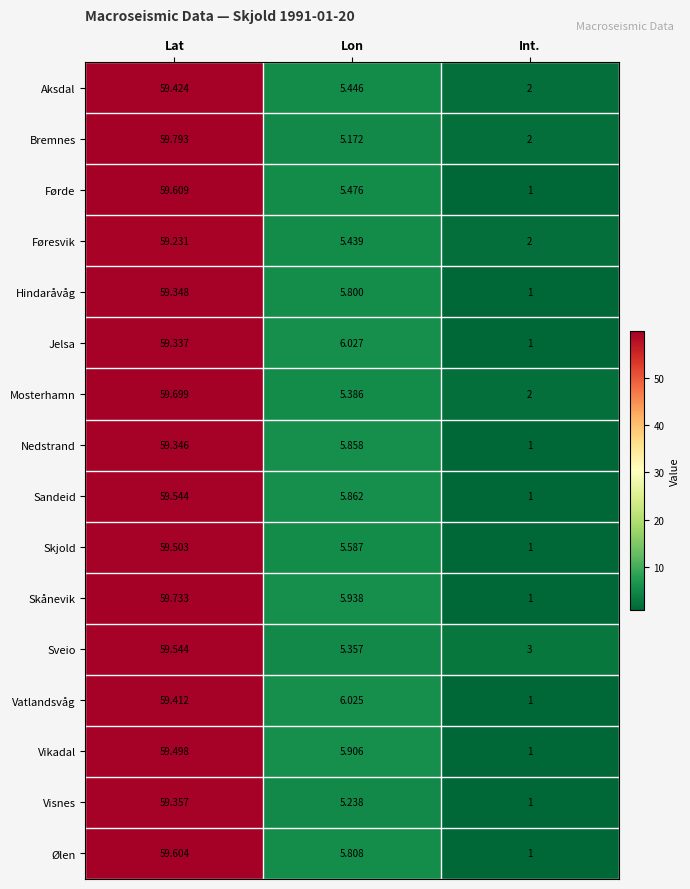

Which category has the highest value across all series?

Lat